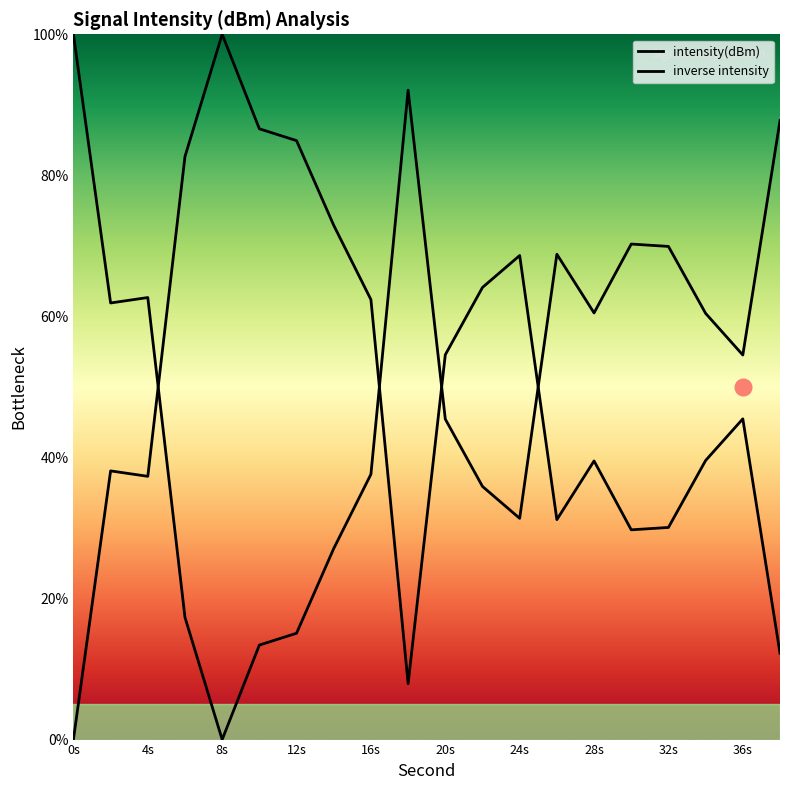

What is the difference between the values at 16s and 8s?

37.6